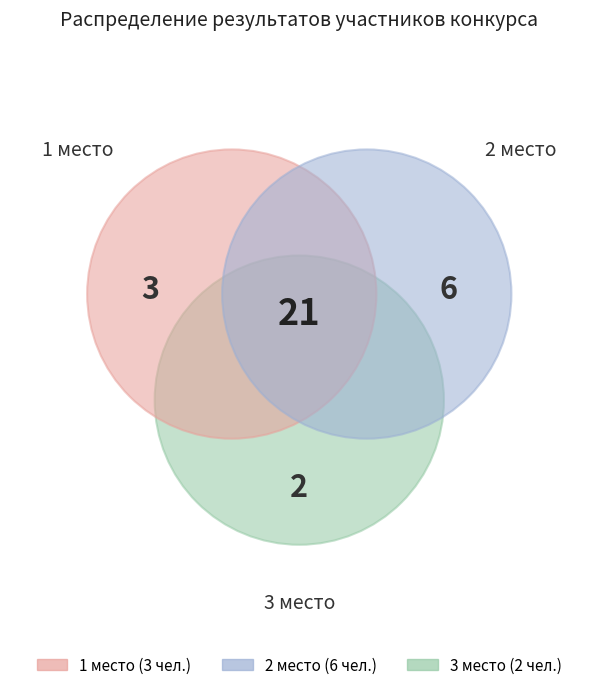

To the nearest percent, what is the average slice percentage?

9%